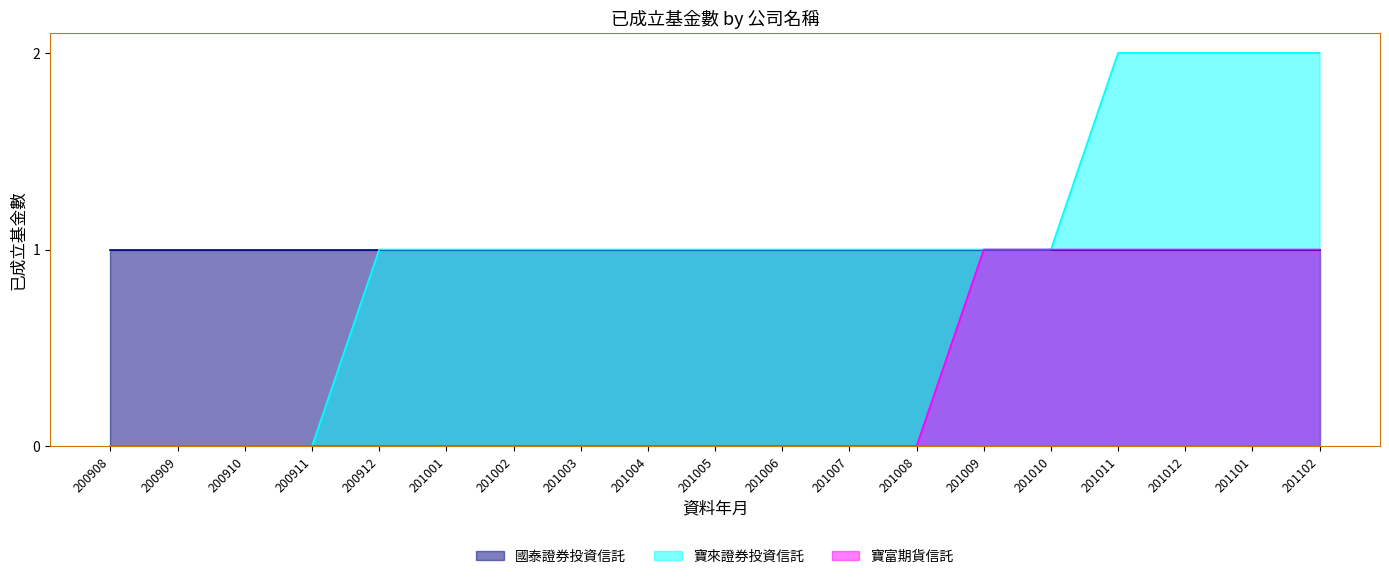

Is it true that 寶來證券投資信託 equals 3 at 201101?

False